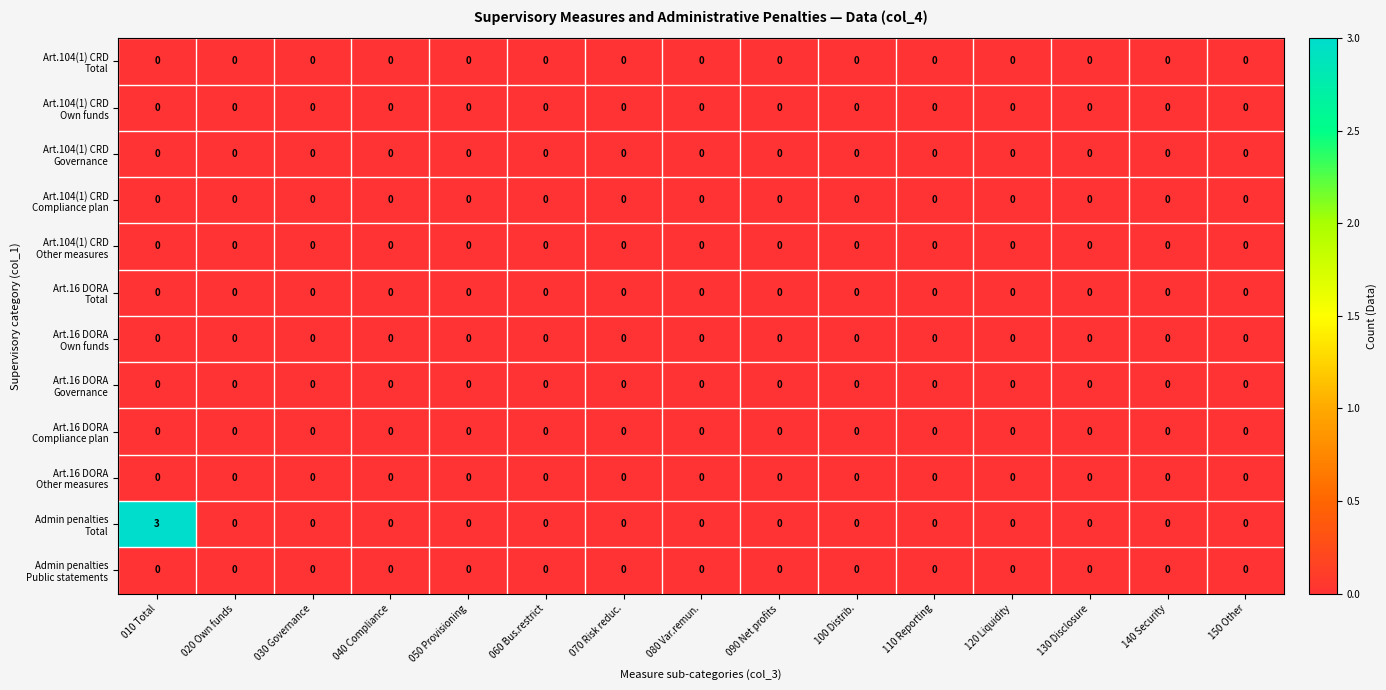

What is the greatest value displayed?

3